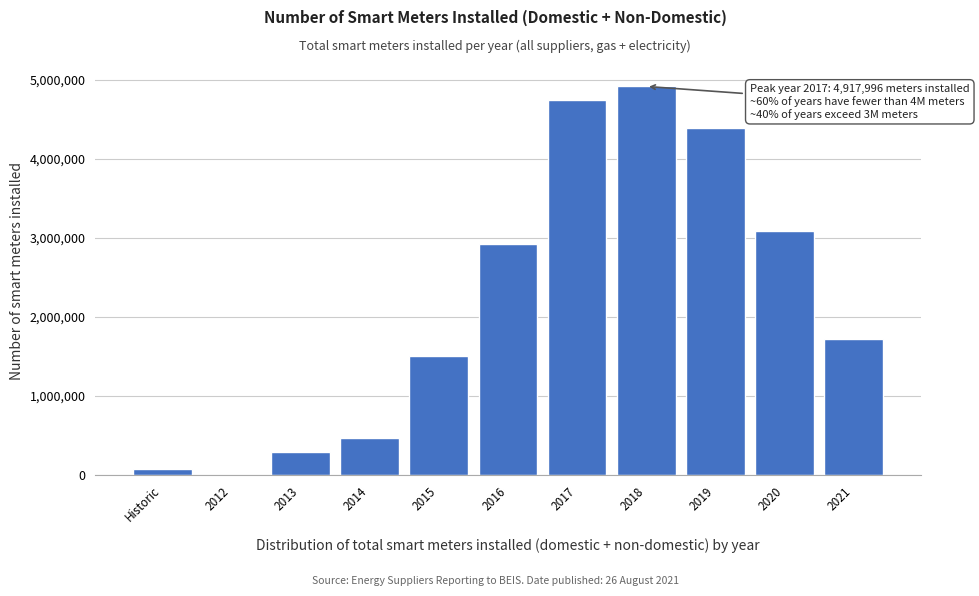

Reading right to left, extract all data points from this chart.

2021=1722745	2020=3088883	2019=4393680	2018=4917996	2017=4745994	2016=2925134	2015=1507972	2014=468927	2013=292382	2012=3309	Historic=78421